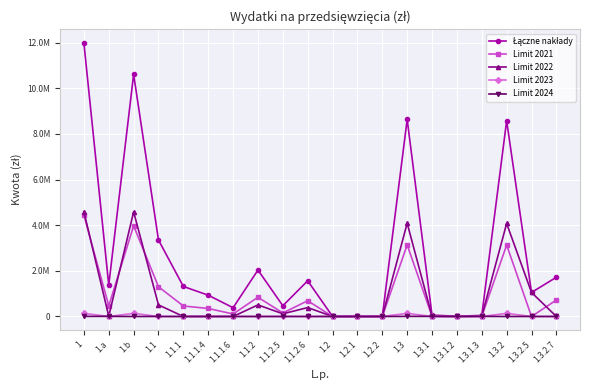

What is the sum of all Limit 2021 values?

19788339.1